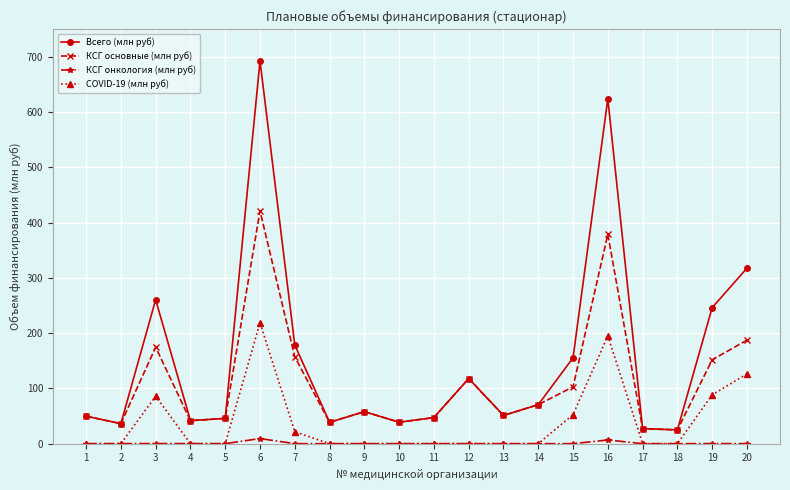

What are all the series names shown in the legend?

Всего (млн руб), КСГ основные (млн руб), КСГ онкология (млн руб), COVID-19 (млн руб)